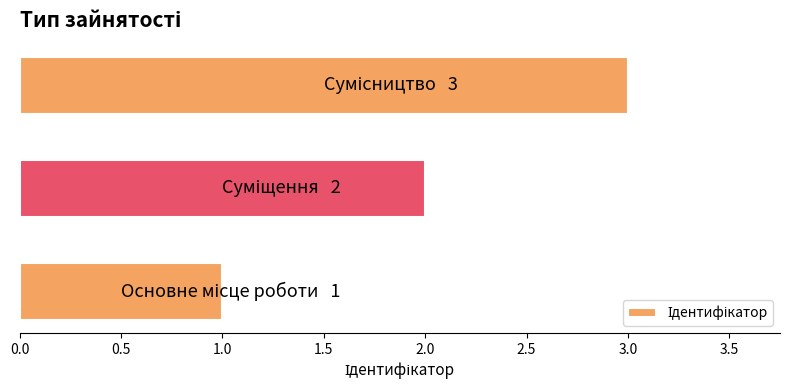

What is the sum of all values?

6